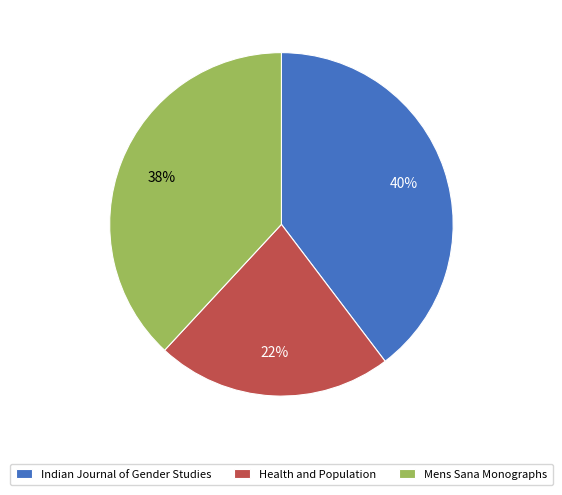

Is there a majority slice in this chart?

No